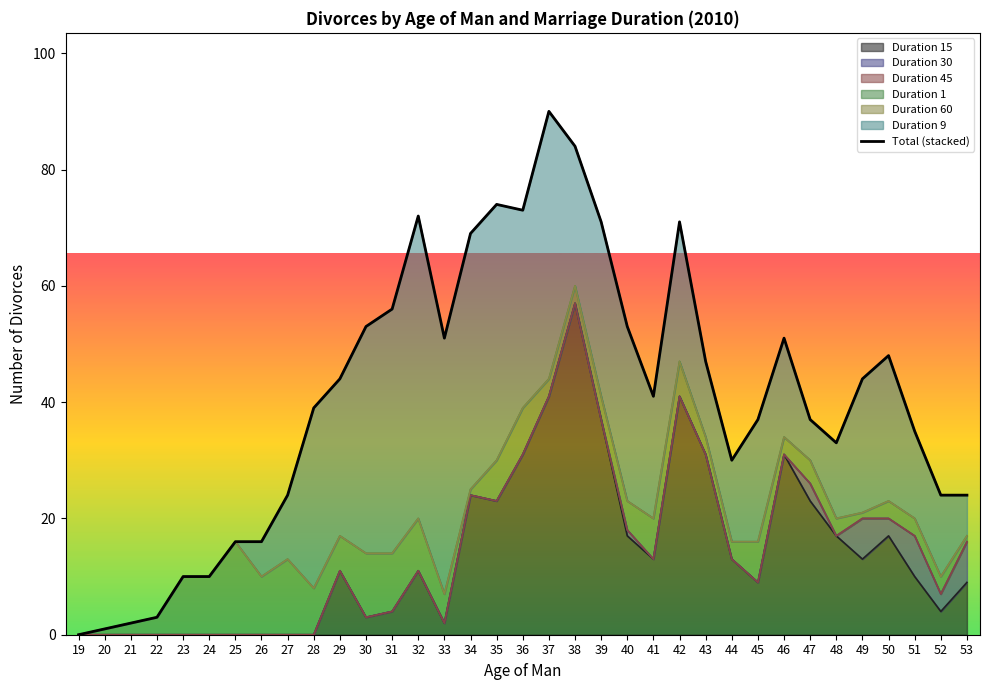

Count the number of values greater than 41.

17